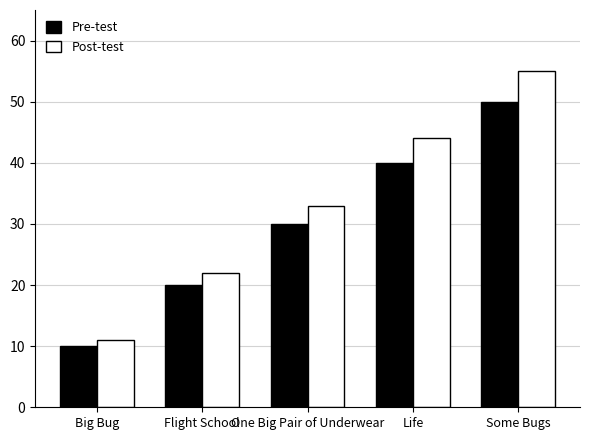

The Pre-test series shows 23 at Some Bugs. True or false?

False